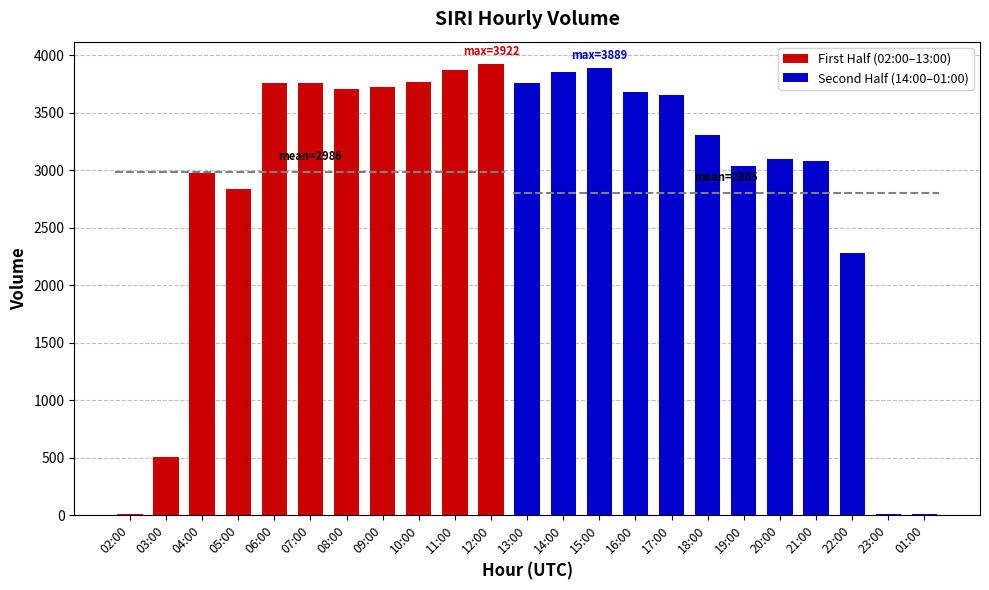

List the labels in order of value, largest first.

12:00, 15:00, 11:00, 14:00, 10:00, 06:00, 13:00, 07:00, 09:00, 08:00, 16:00, 17:00, 18:00, 20:00, 21:00, 19:00, 04:00, 05:00, 22:00, 03:00, 02:00, 23:00, 01:00